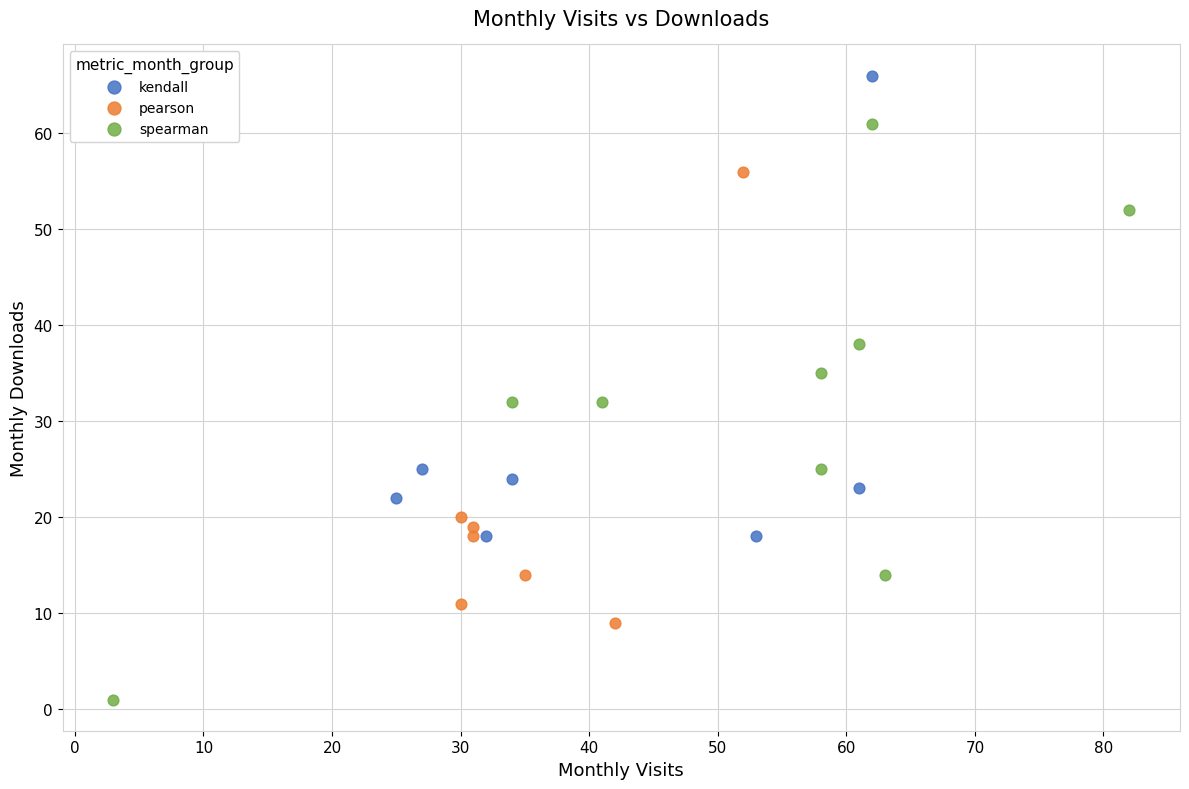

Which series has the largest Y range (max minus min)?

spearman